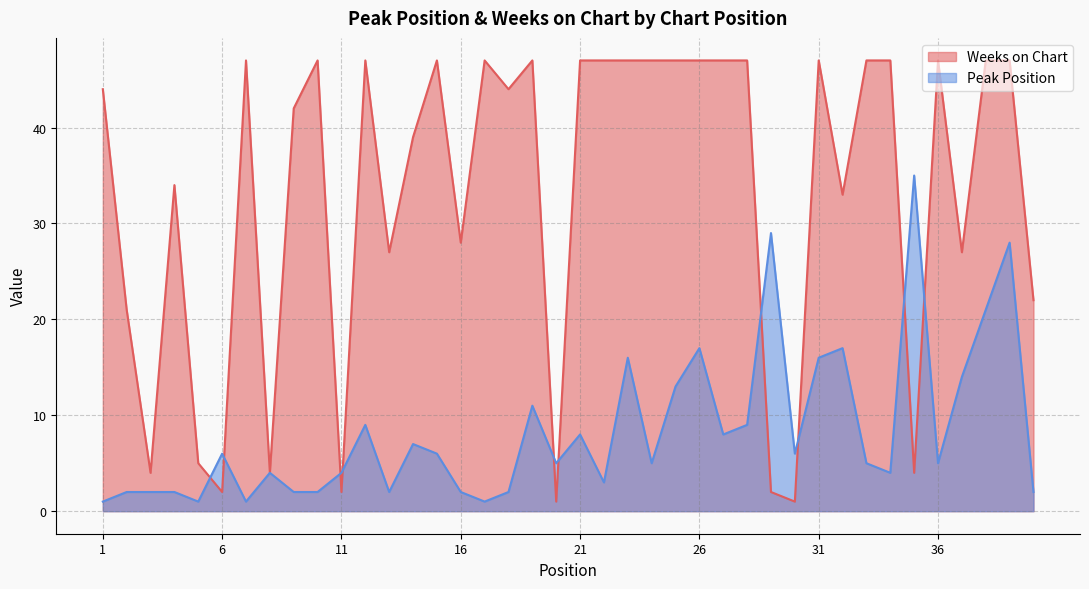

What is the difference between the second highest and minimum values in the Weeks on Chart series?

46